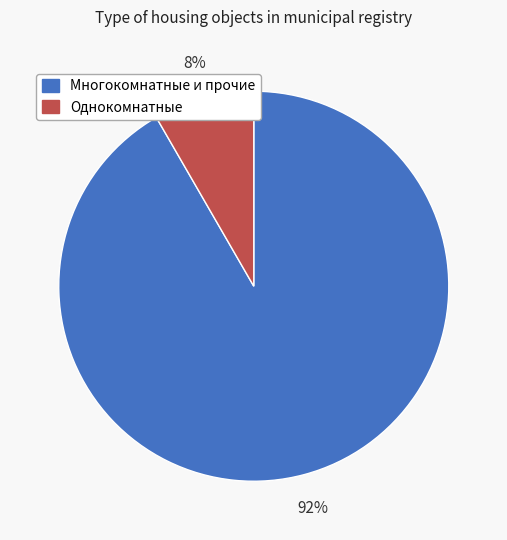

Count the number of slices in the pie.

2